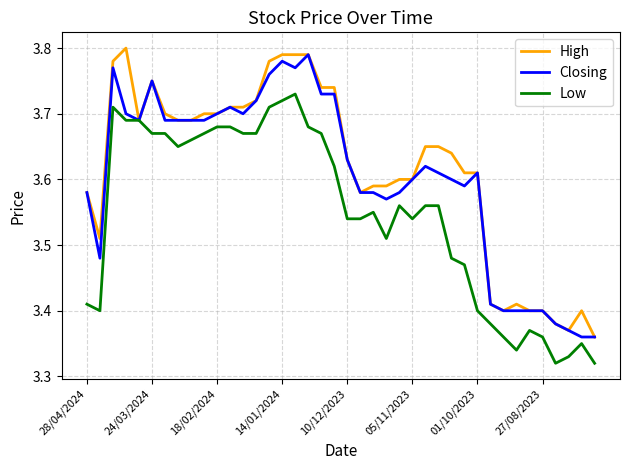

List the series in order of their overall mean, lowest first.

Low, Closing, High